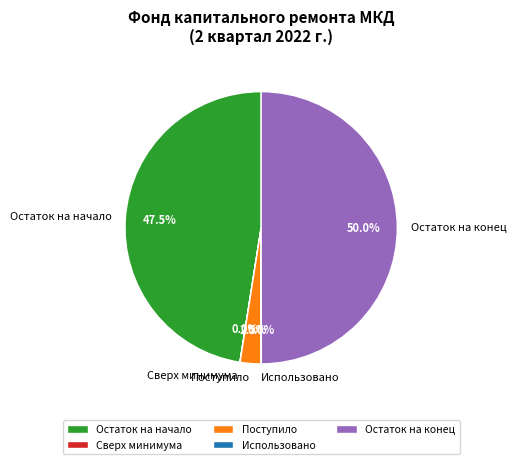

What is the largest slice in the pie chart?

Остаток на конец